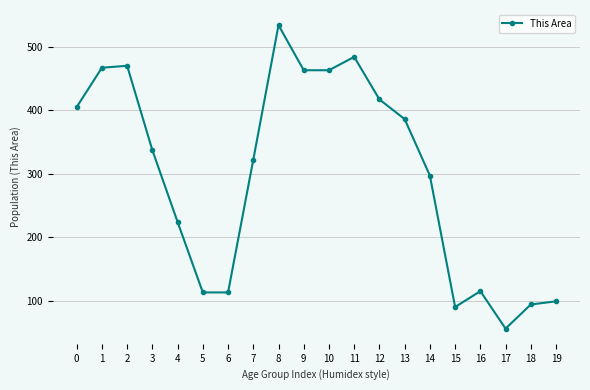

What is the average value?

297